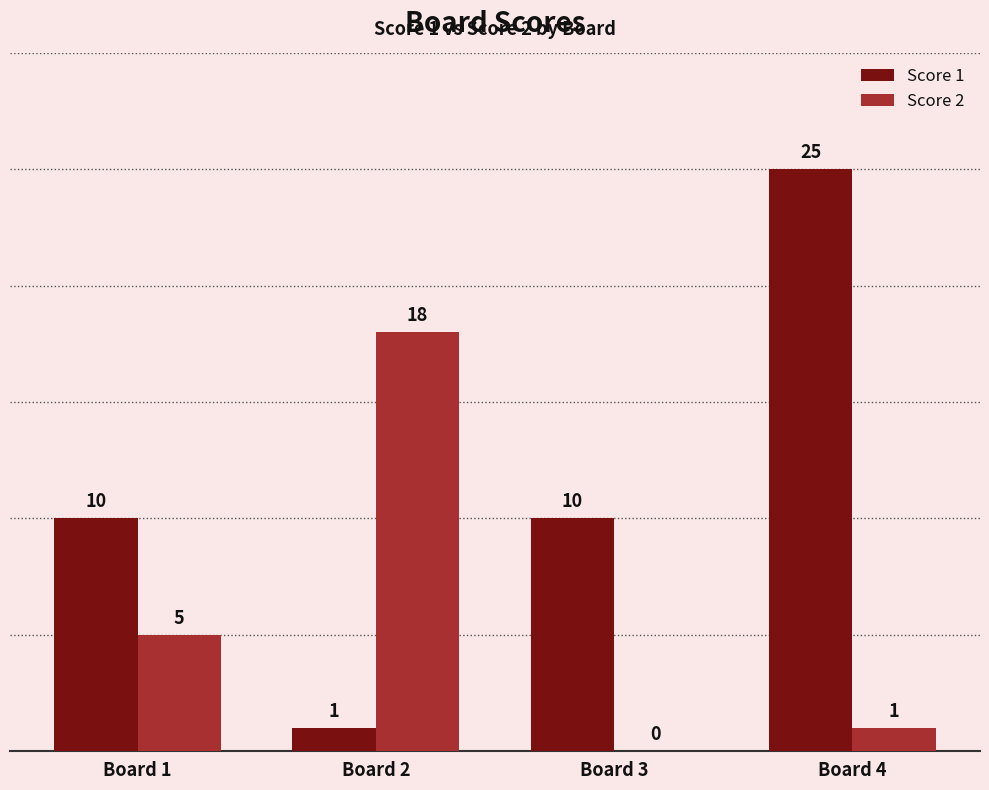

Between Board 2 and Board 3, which series saw the biggest shift?

Score 2